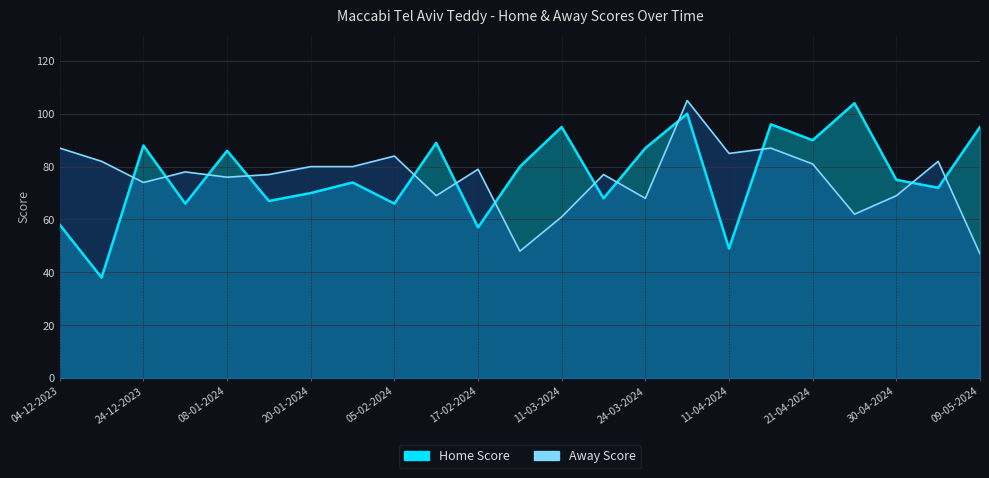

Which series changed the most between 09-04-2024 and 11-04-2024?

Home Score